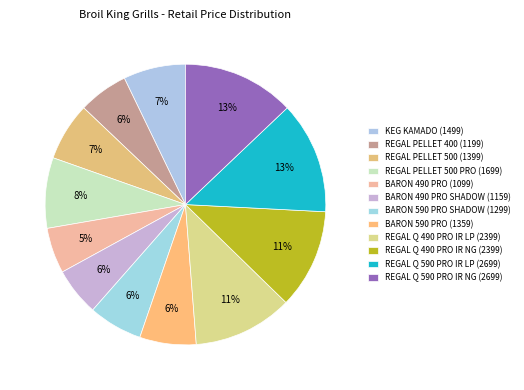

Is there a majority slice in this chart?

No